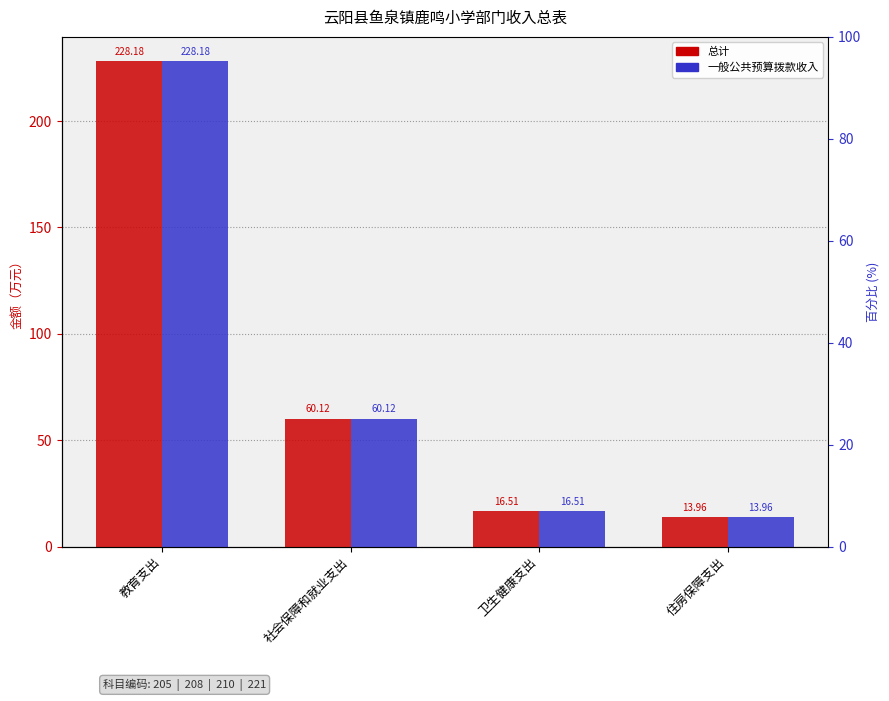

Between 教育支出 and 住房保障支出, which series saw the biggest shift?

总计